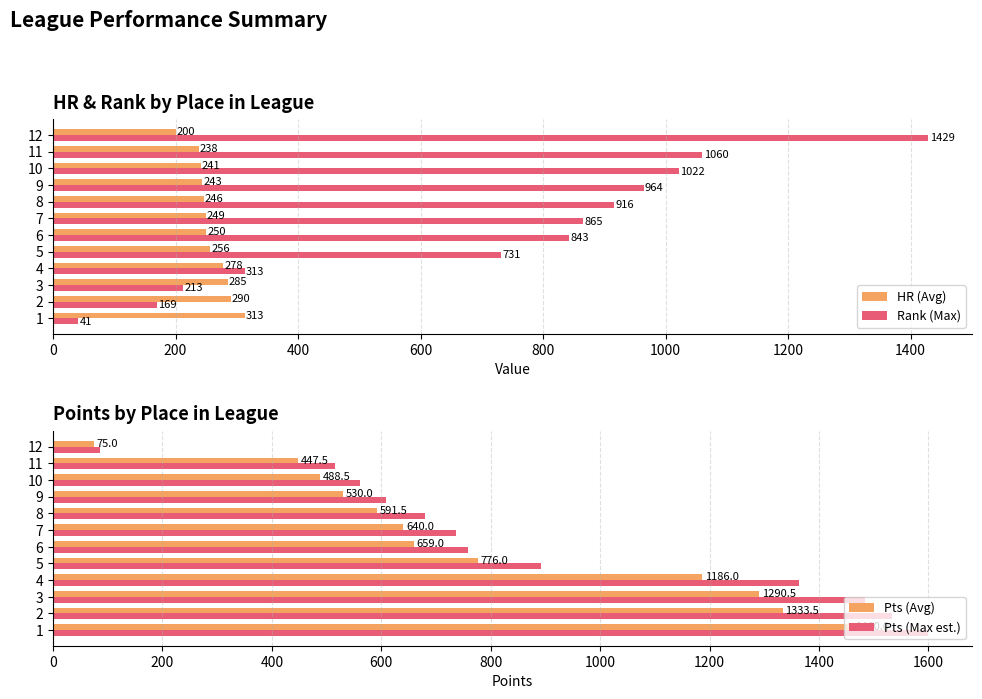

The Rank (Max) series shows 916 at 8. True or false?

True